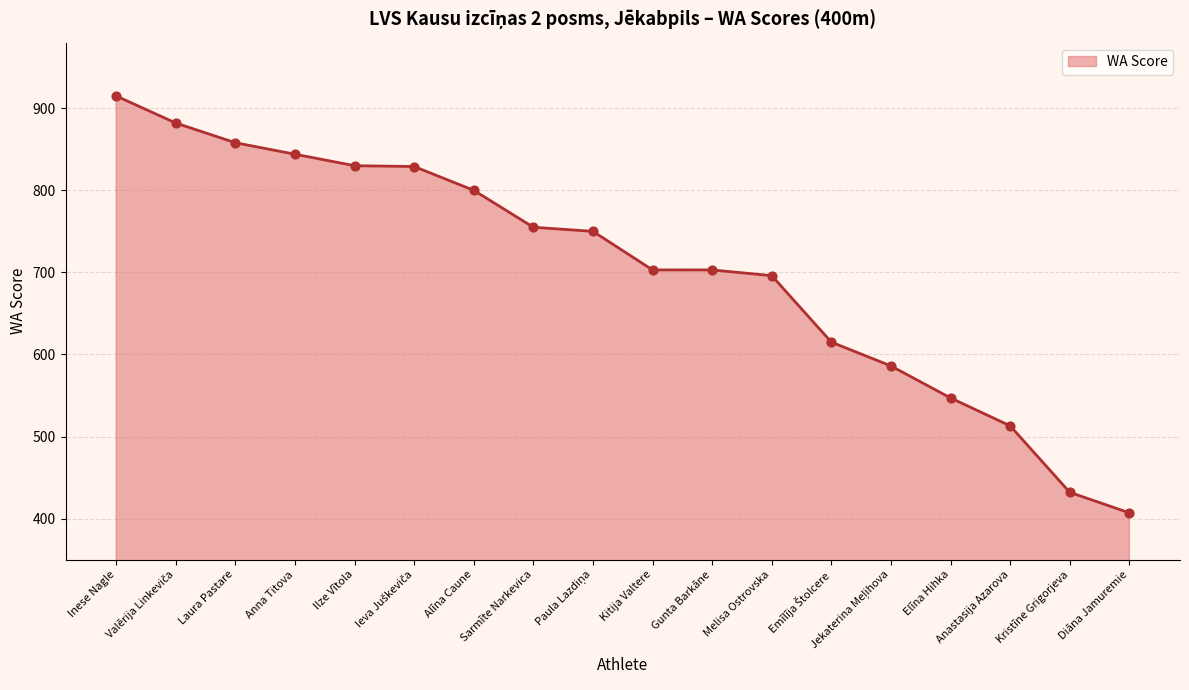

What is the ratio of the value at Ilze Vītola to the value at Gunta Barkāne?

1.2